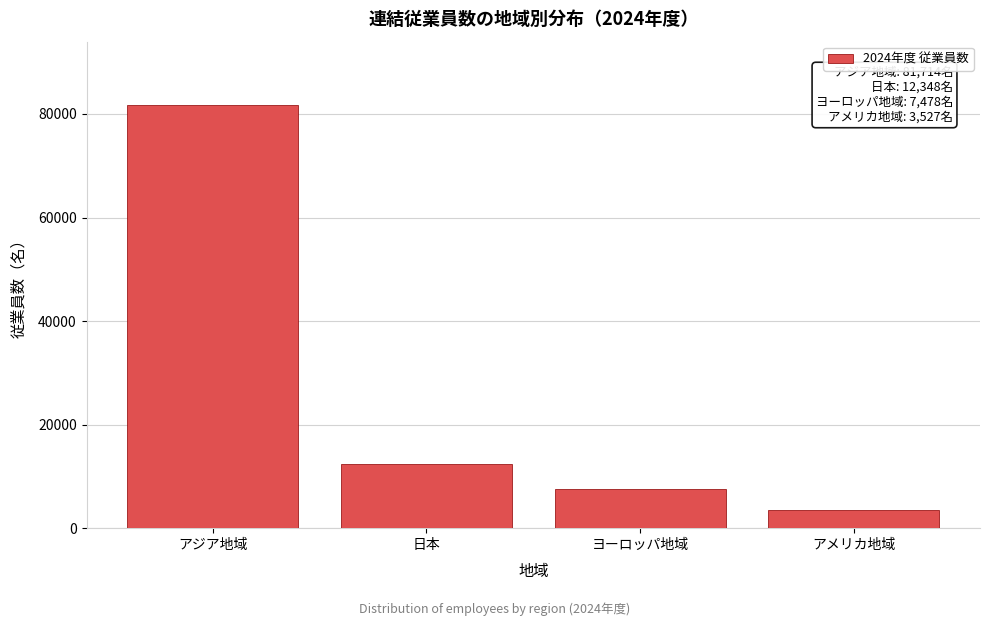

Reading left to right, transcribe all the data shown in this chart.

81714.0	12348.0	7477.9	3527.0